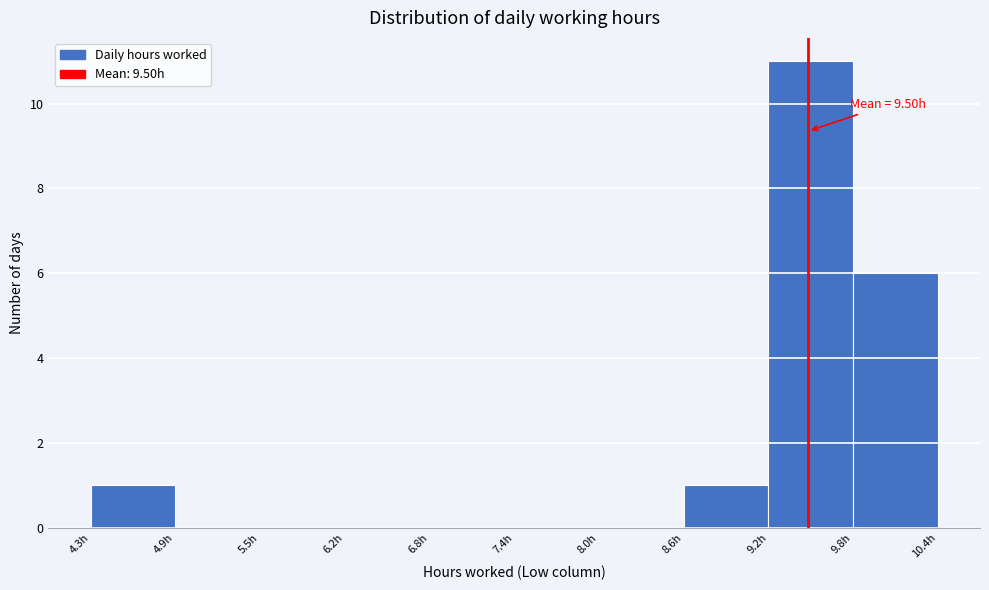

Which range on the x-axis has the tallest bar?

9.21 to 9.82